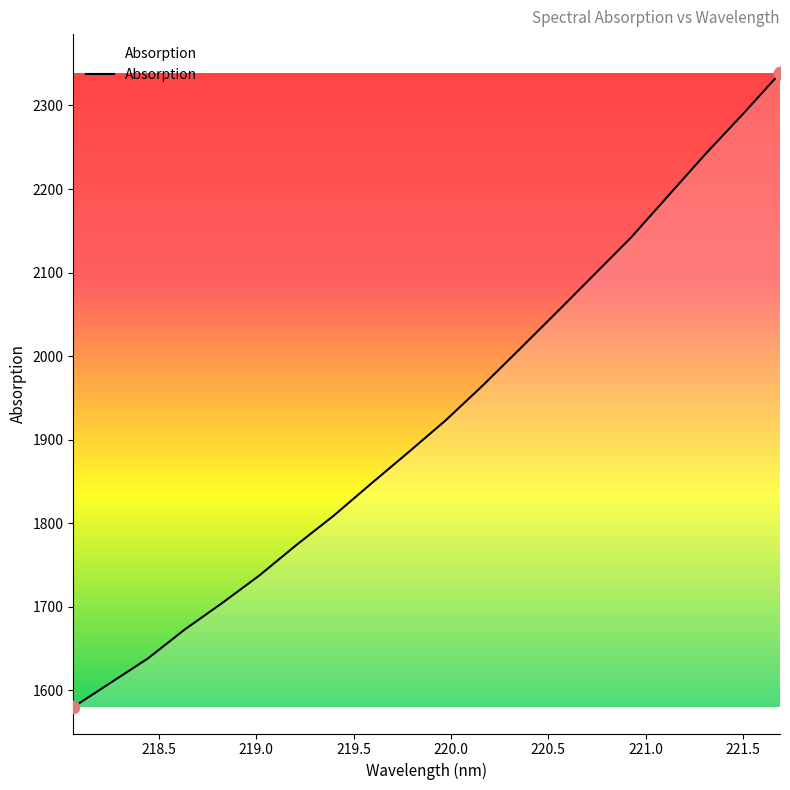

What is the greatest value displayed?

2338.6